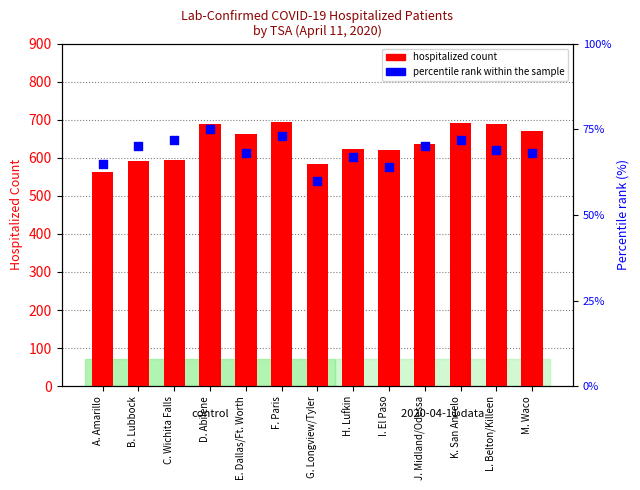

What is the total value across all series at C. Wichita Falls?

666